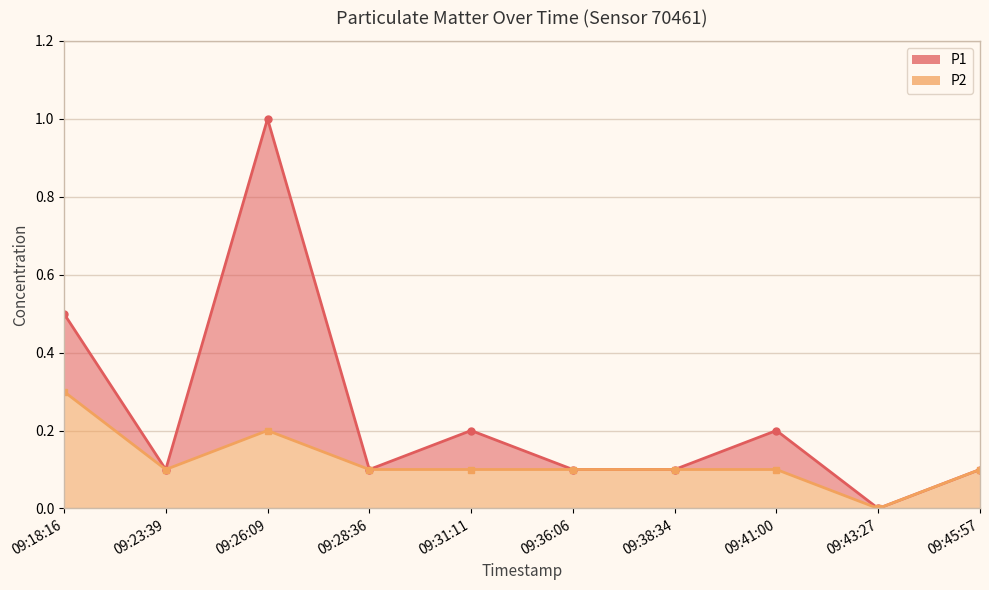

Where is the first local maximum for P2?

09:26:09